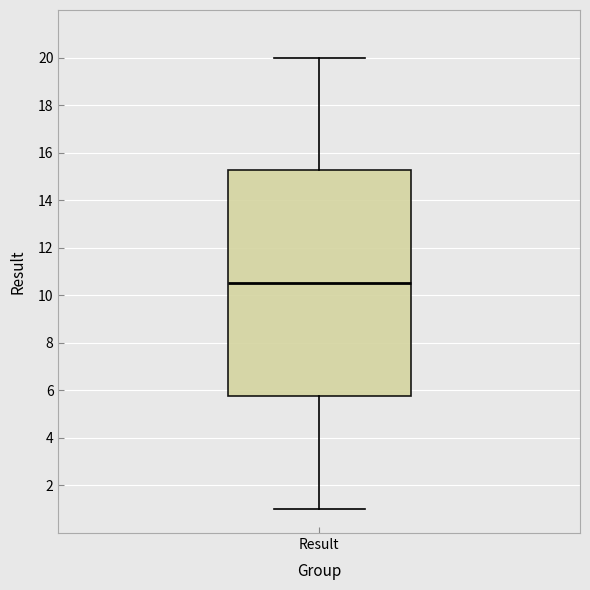

Read this box plot against the y-axis: the position of the median line, the range covered by the box, and the ends of both whiskers. The values are not printed on the chart, so give them approximately, as read against the axis.

median 10.6, box 5.8 to 15.2, whiskers 1.0 to 20.0